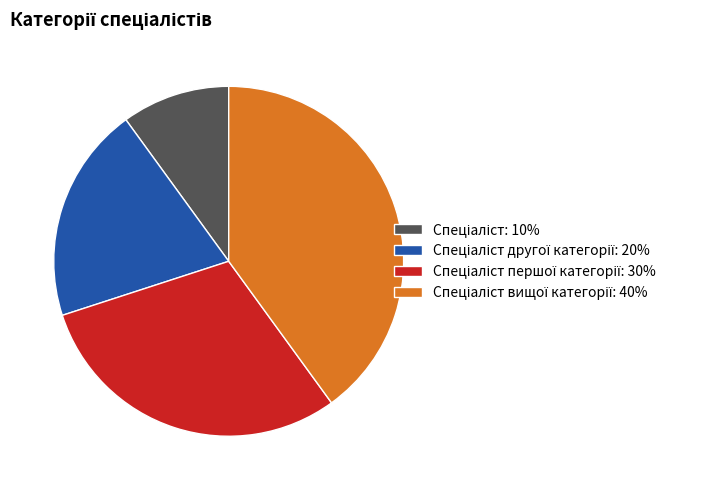

Is there a majority slice in this chart?

No